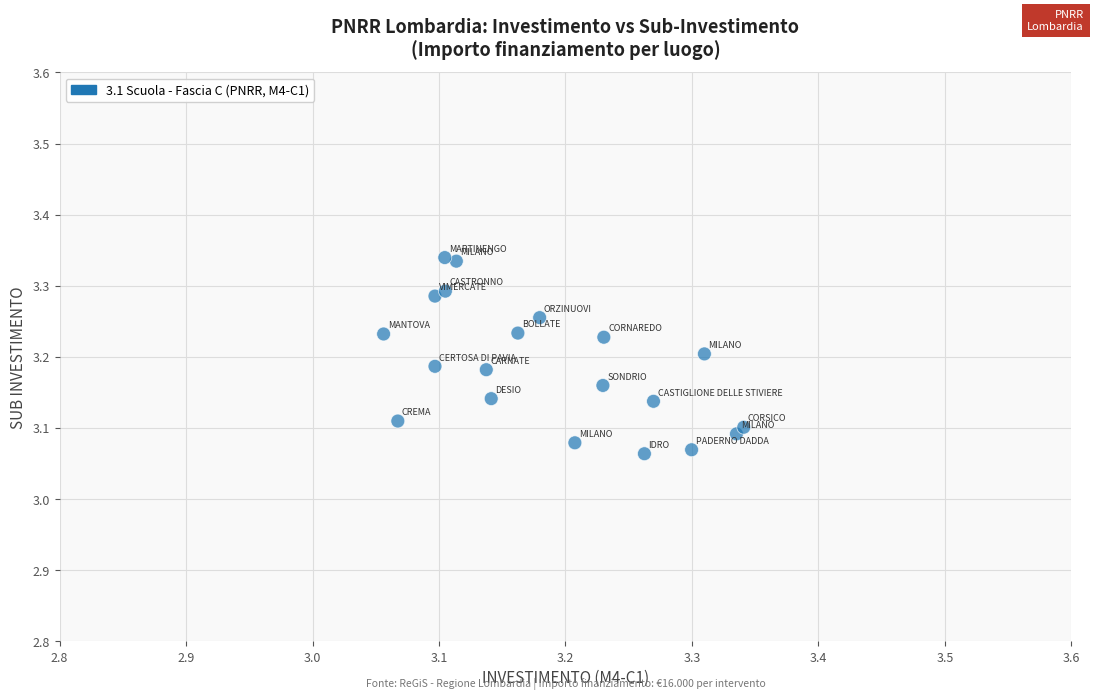

What is the range of X values (max minus min)?

0.3